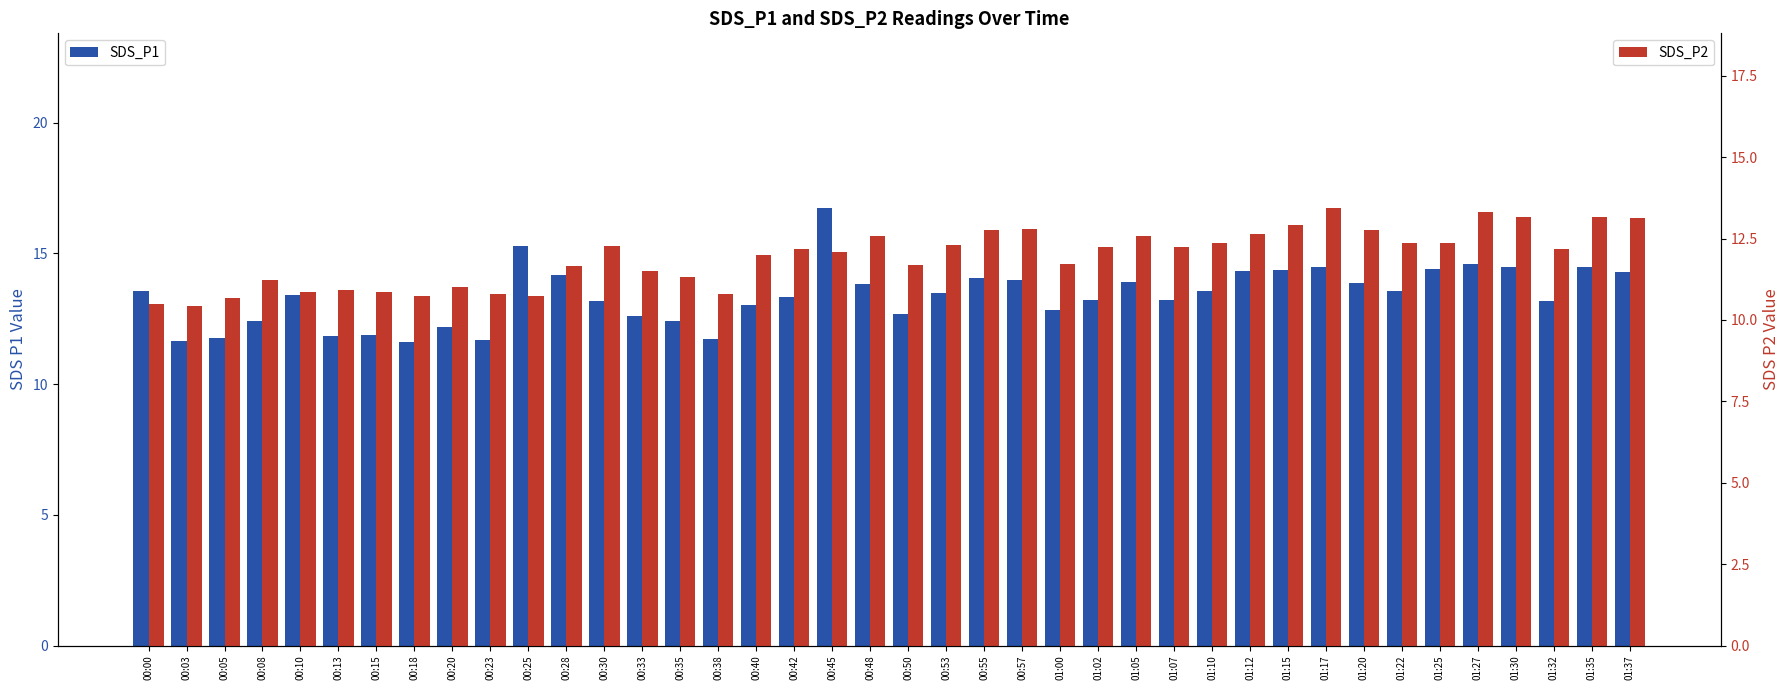

Which label corresponds to the smallest value in the chart?

00:03